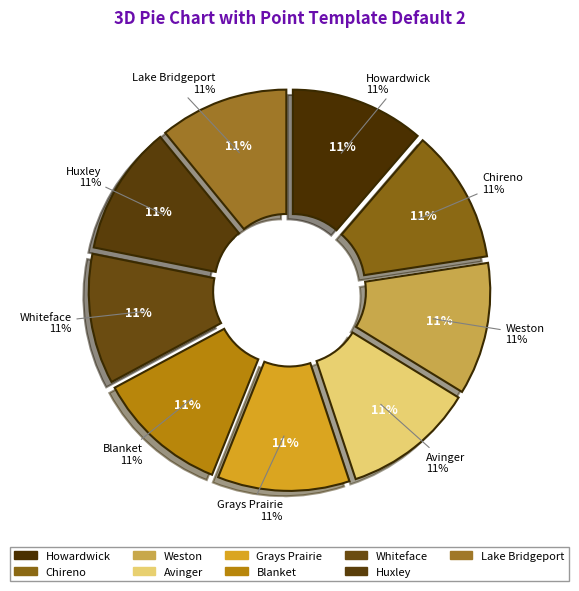

Is there a majority slice in this chart?

No